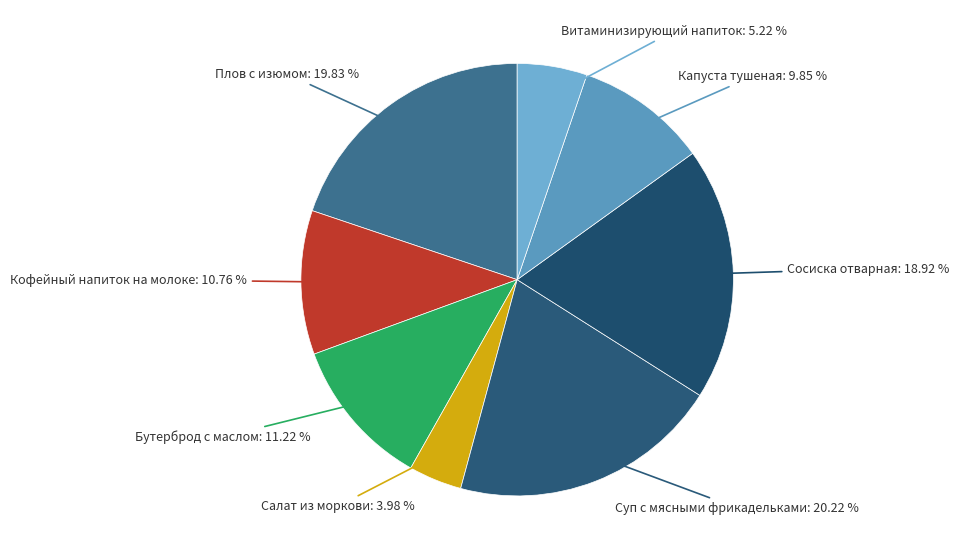

Which category has the biggest portion of the pie?

Суп с мясными фрикадельками